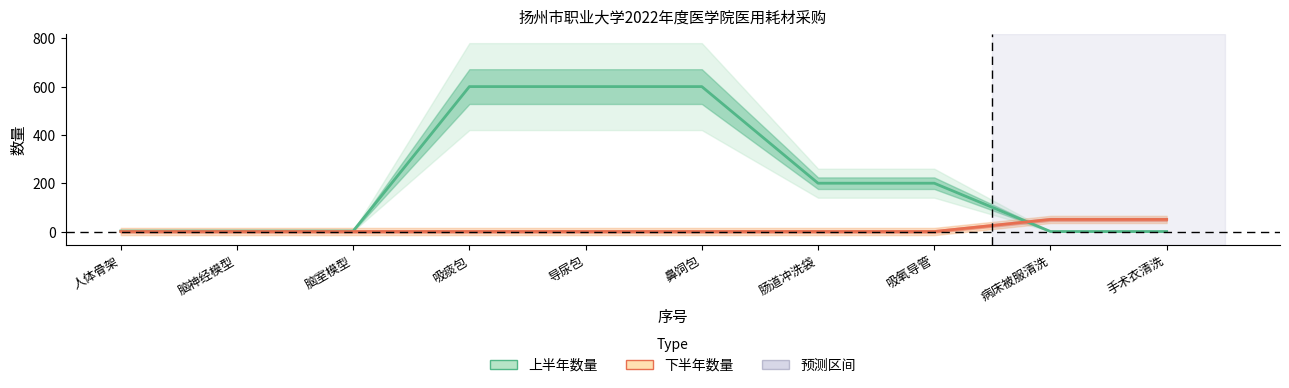

After their last crossing, which series has the higher values: 下半年数量 or 上半年数量?

下半年数量